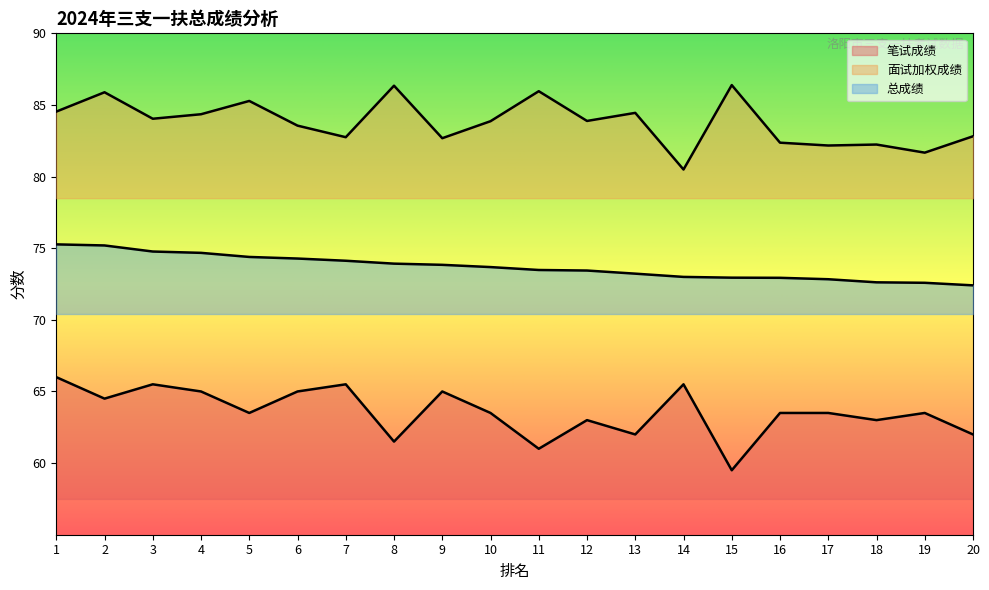

Which category has the lowest value across all series?

15